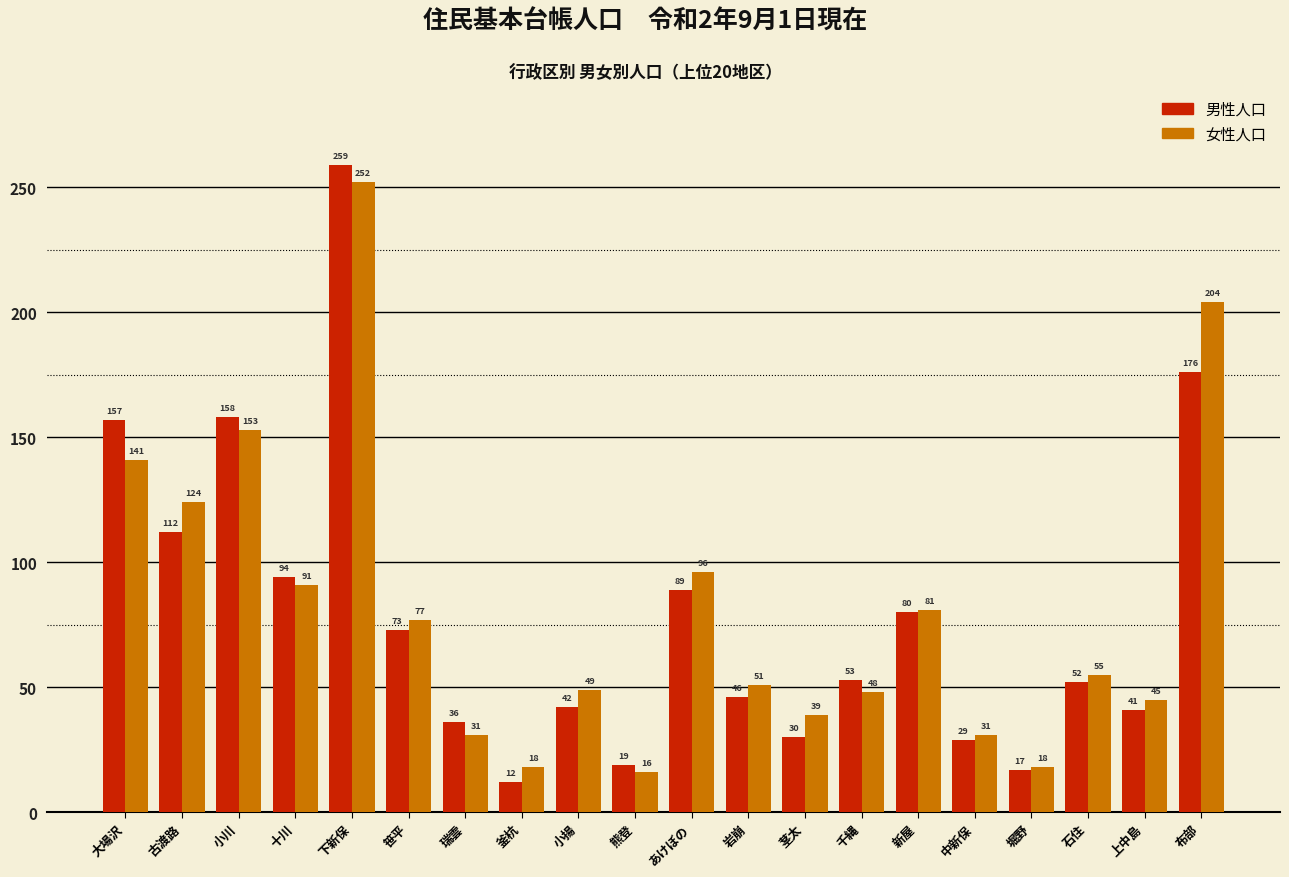

List the series in order of their overall mean, lowest first.

男性人口, 女性人口